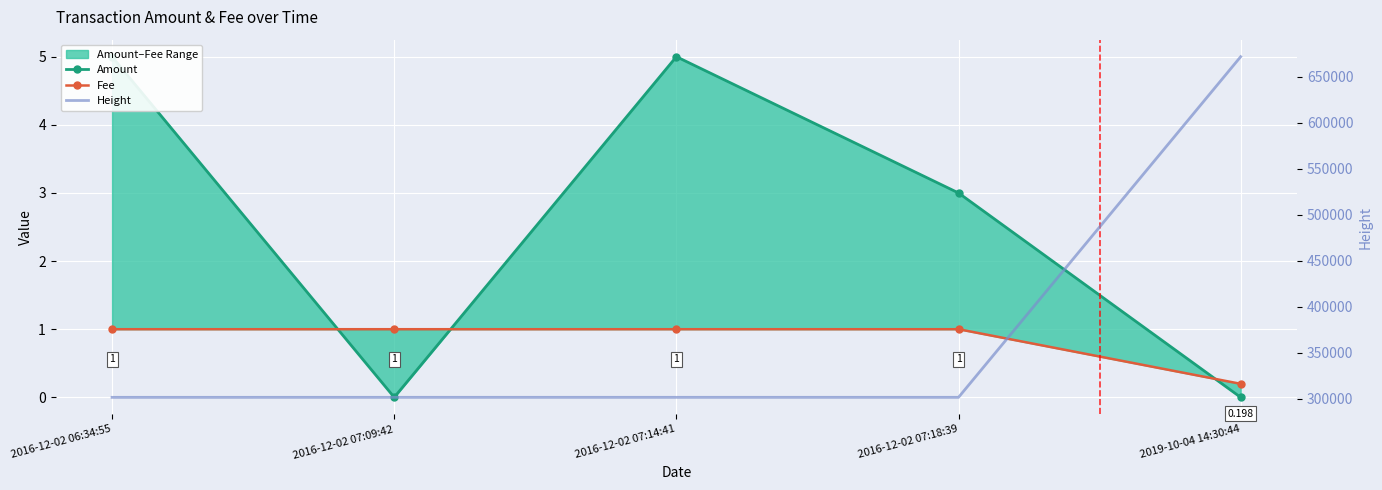

At which label does Fee reach its minimum?

2019-10-04 14:30:44